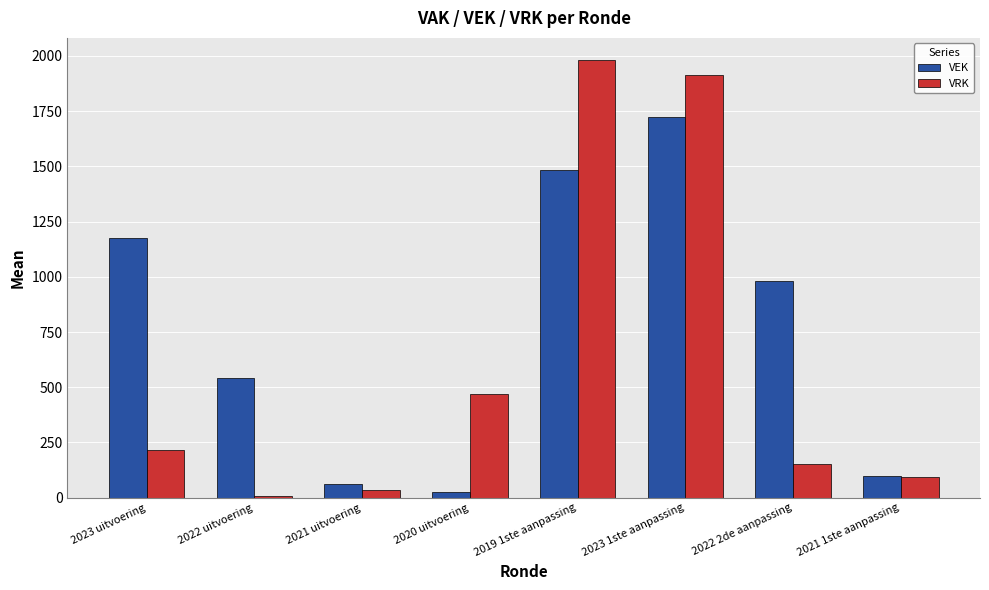

How many data points does each series have?

8